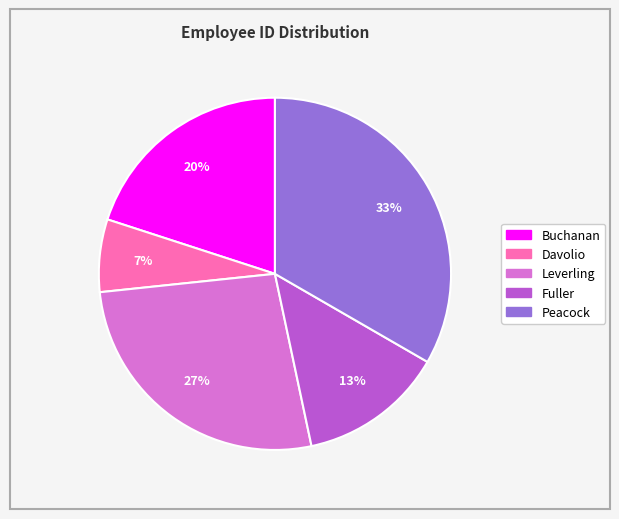

To the nearest percent, what portion does Davolio represent?

7%